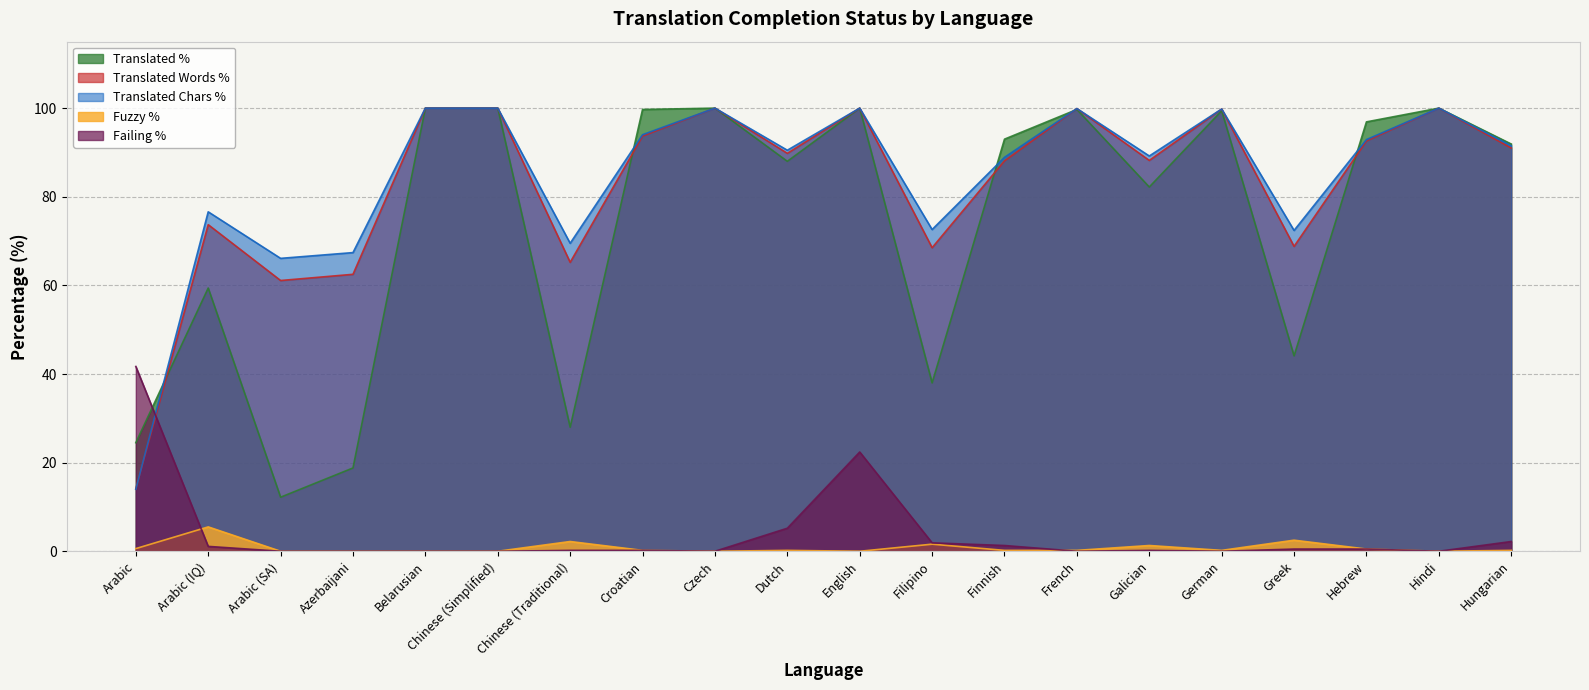

How many interior local peaks does the translated_words_percent series have?

6